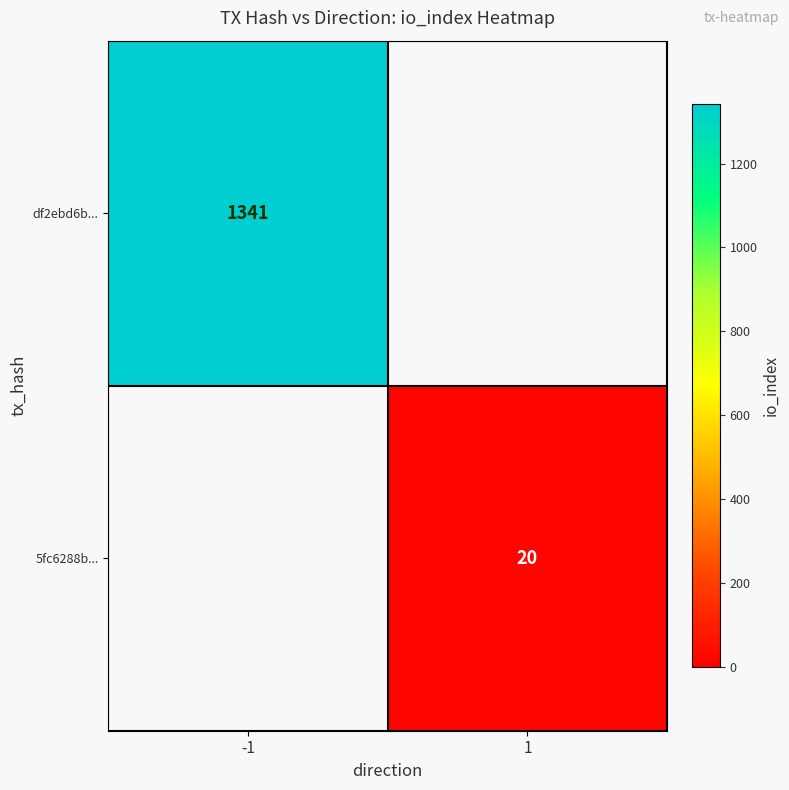

Is the value of 5fc6288b... at 1 greater than the value of df2ebd6b... at -1?

No